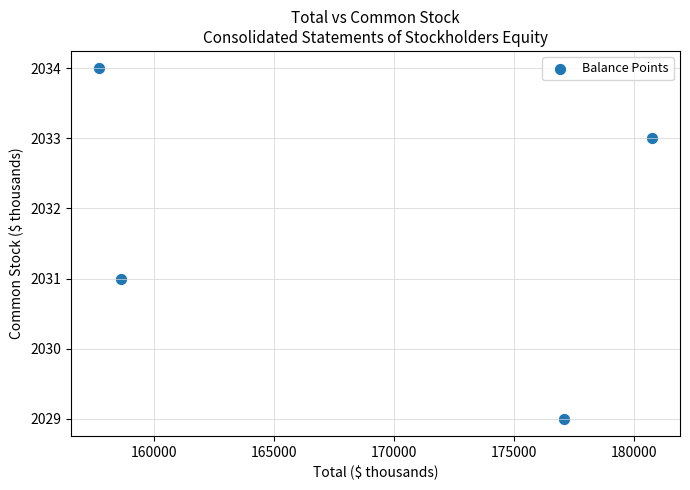

What is the average Y value?

2032